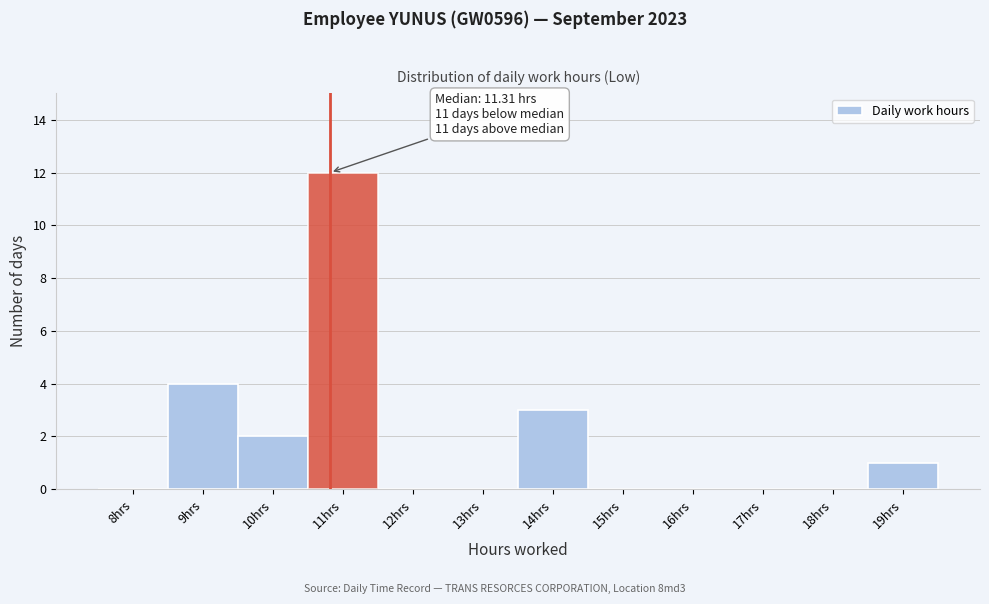

Reading left to right, extract all data points from this chart.

8hrs=0	9hrs=4	10hrs=2	11hrs=12	12hrs=0	13hrs=0	14hrs=3	15hrs=0	16hrs=0	17hrs=0	18hrs=0	19hrs=1